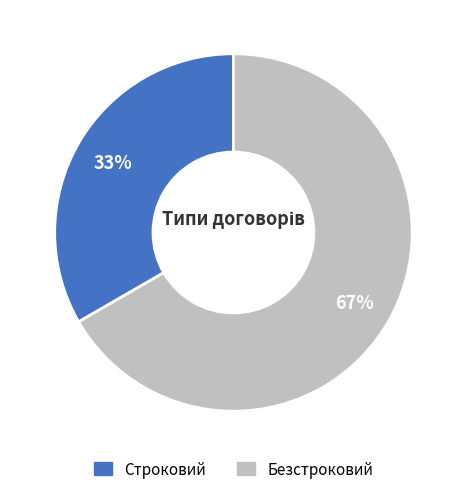

Count the number of slices in the pie.

2